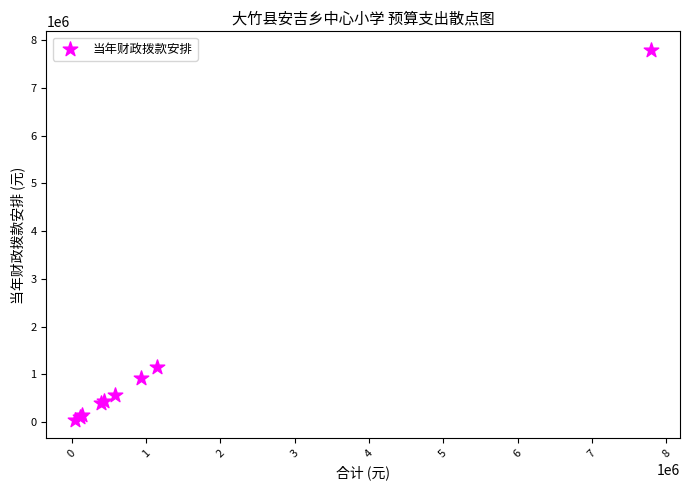

What Y value in the scatter plot is closest to 3922480?

1146250